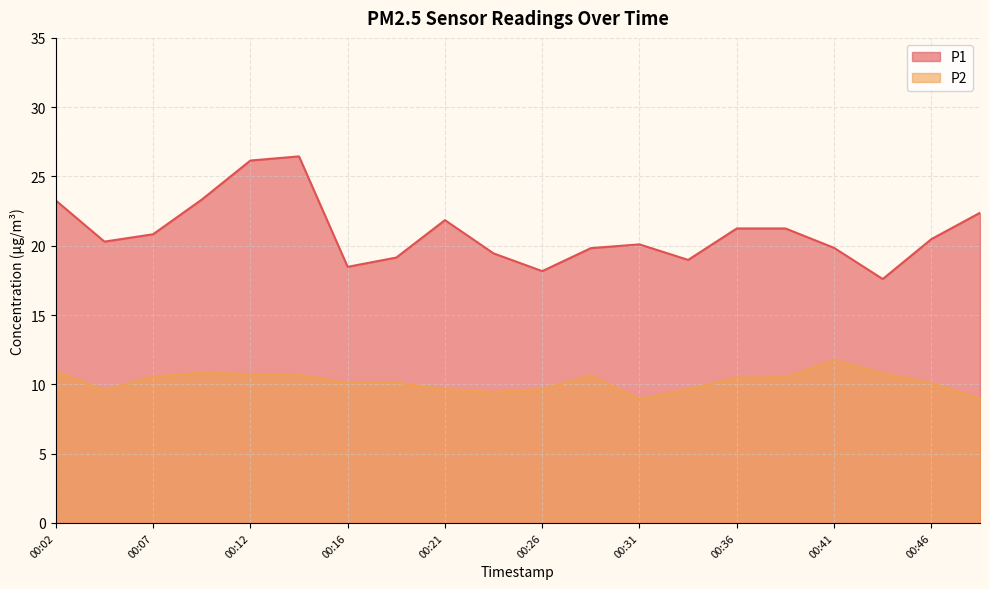

Is the value of P1 at 00:14 greater than the value of P2 at 00:21?

Yes